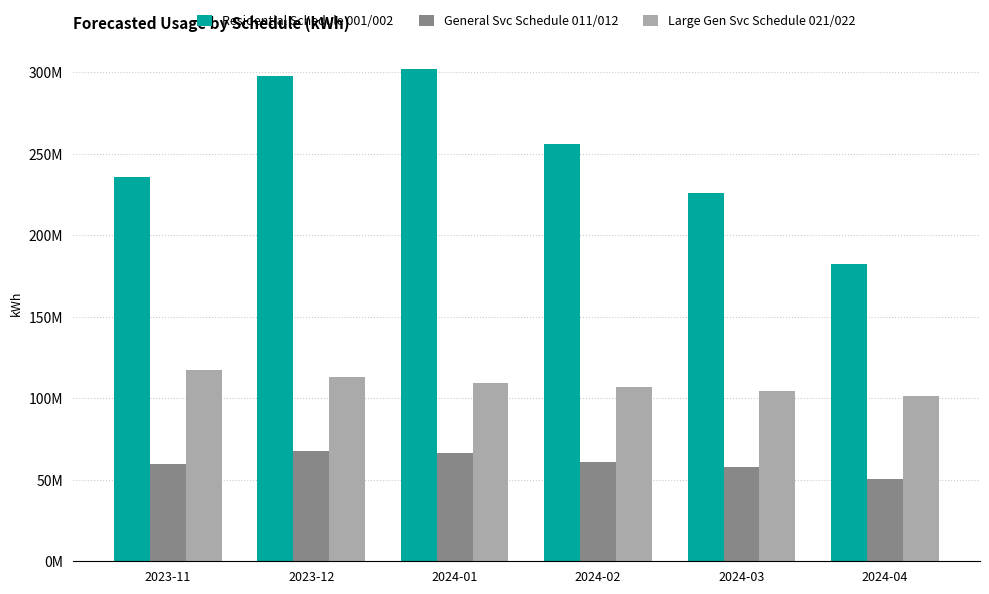

The Residential Schedule 001/002 series shows 182482987.3 at 2024-04. True or false?

True